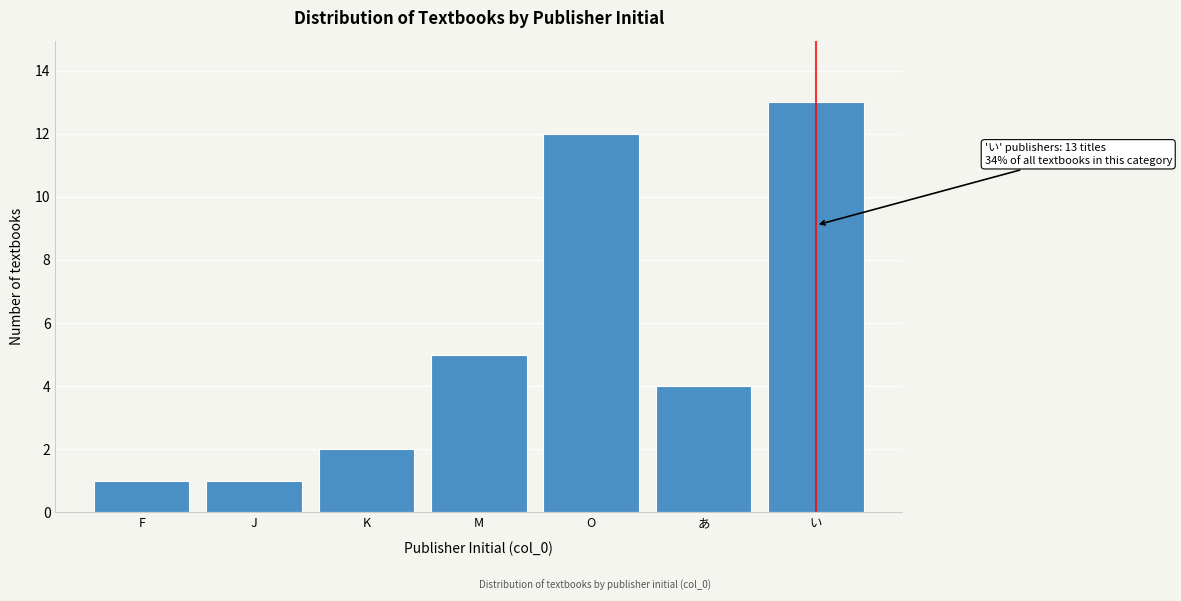

Reading right to left, list all the values displayed in this chart.

い=13	あ=4	O=12	M=5	K=2	J=1	F=1